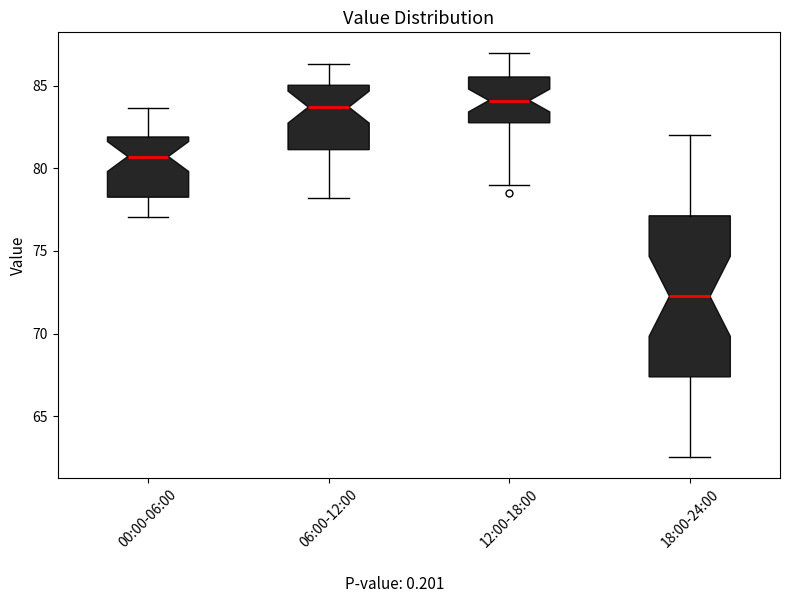

Comparing the boxes themselves (not the whiskers), which one is the tallest?

18:00-24:00